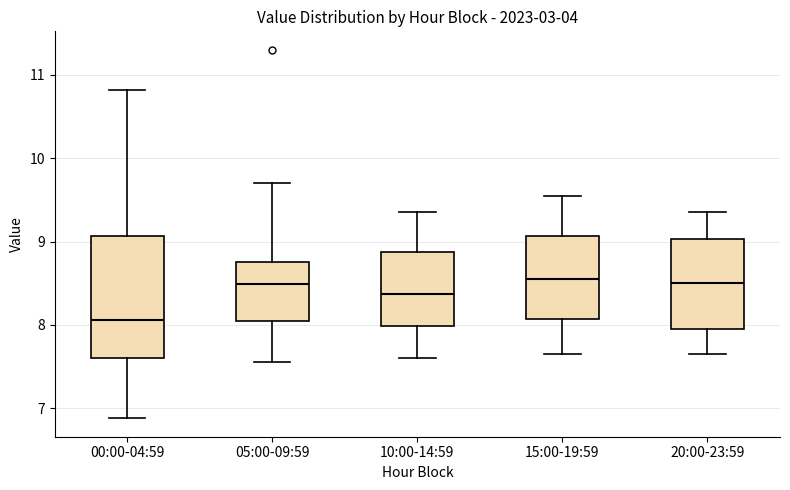

Which box is the tallest, from its lower edge to its upper edge?

00:00-04:59